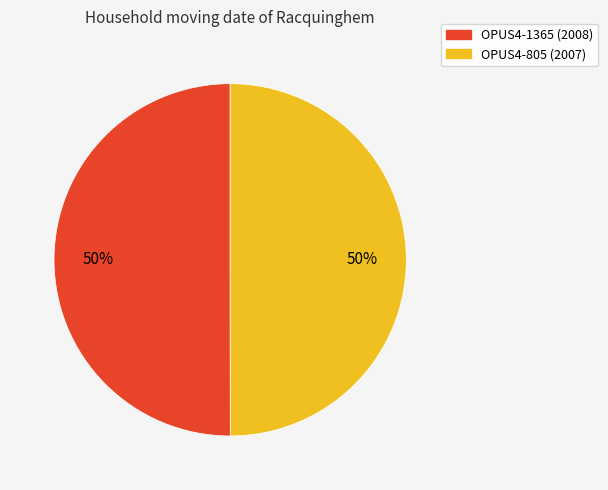

Is the sum of OPUS4-1365 and OPUS4-805 greater than half?

Yes